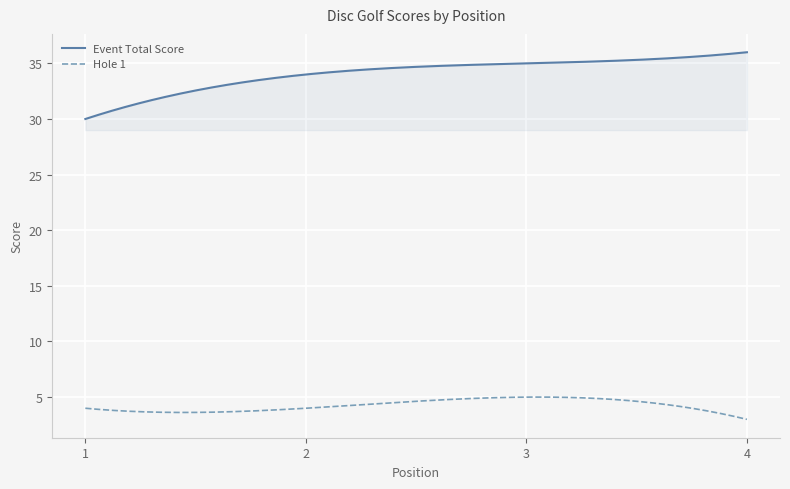

True or false: Event Total Score and Hole 1 intersect in this chart.

False